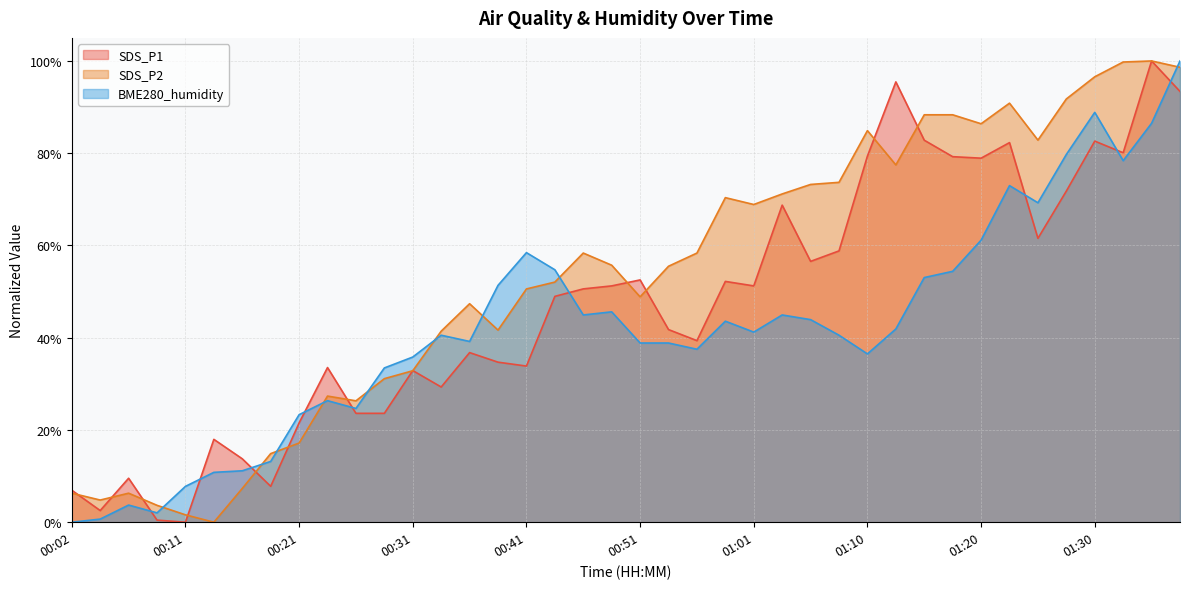

What is the difference between the maximum and second lowest values in the SDS_P2 series?

1.0